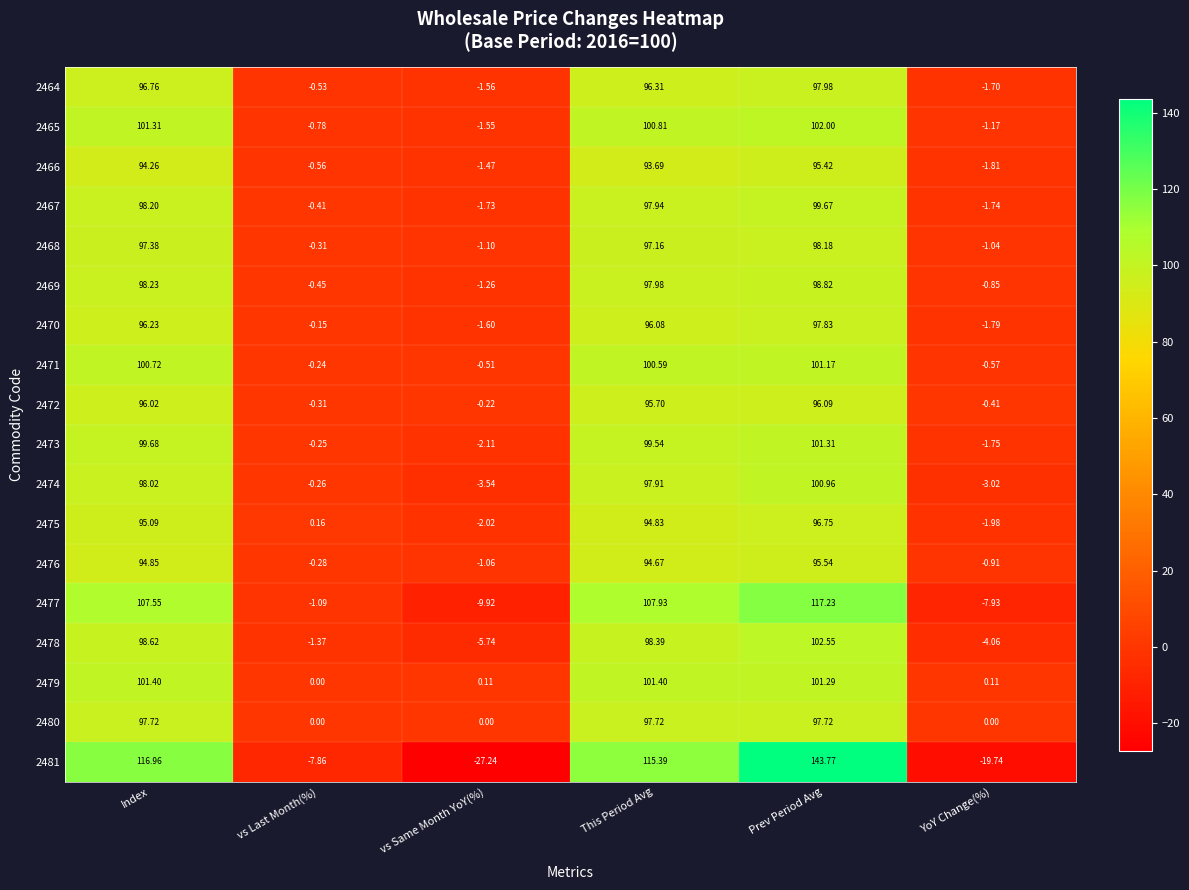

List the labels in order of 2473 value, largest first.

Prev Period Avg, Index, This Period Avg, vs Last Month(%), YoY Change(%), vs Same Month YoY(%)